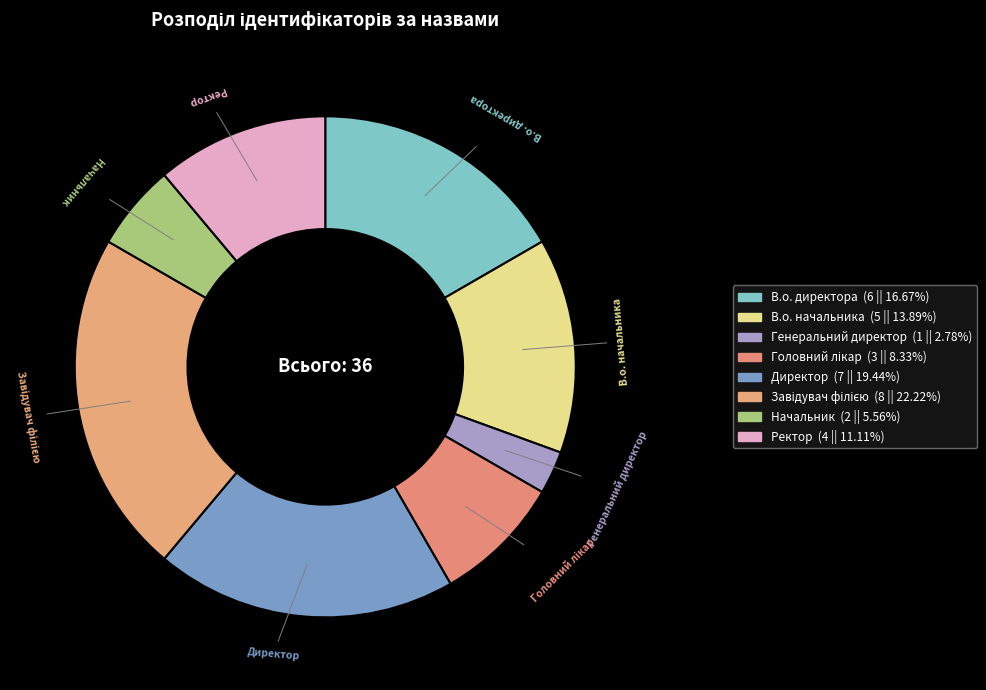

Does any single category account for the majority?

No